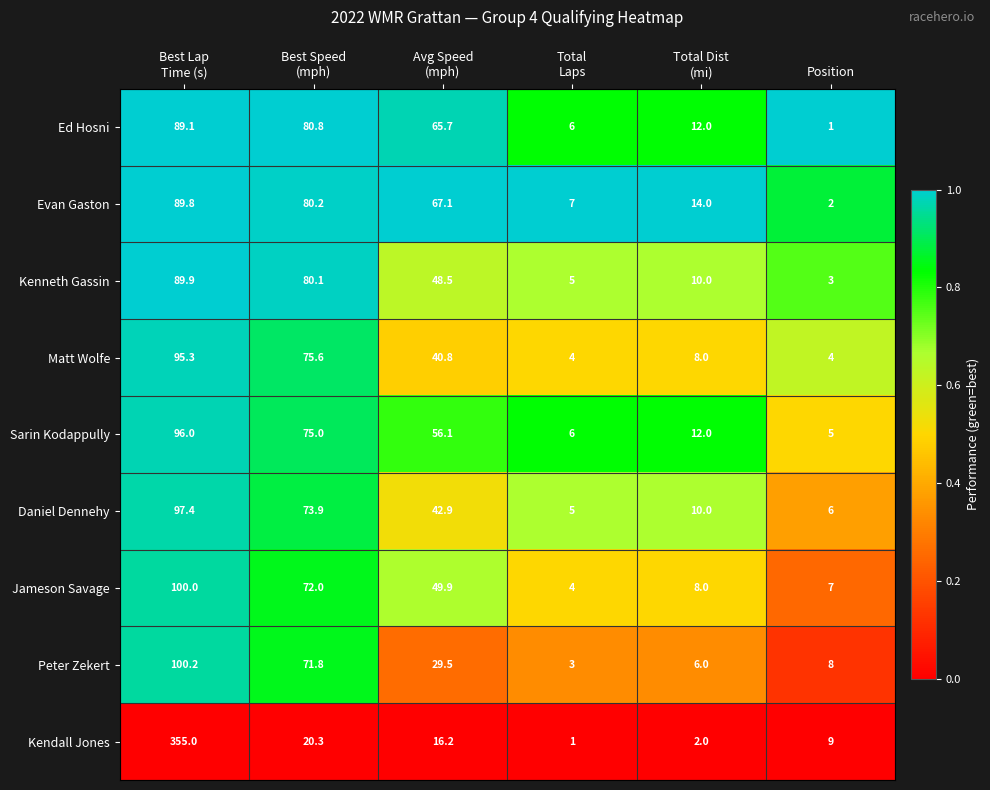

Rank the series at Position from highest to lowest value.

Kendall Jones, Peter Zekert, Jameson Savage, Daniel Dennehy, Sarin Kodappully, Matt Wolfe, Kenneth Gassin, Evan Gaston, Ed Hosni